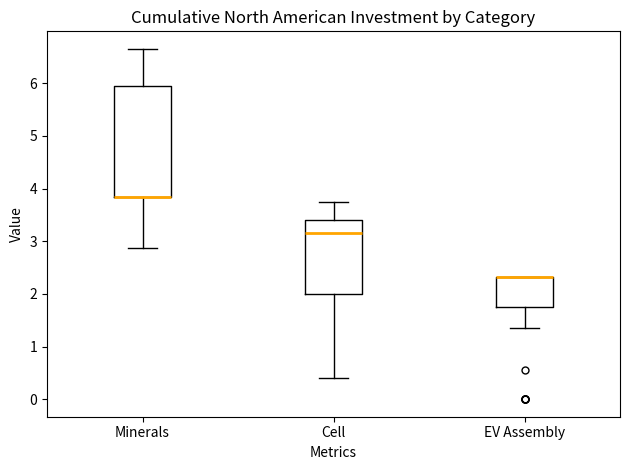

Reading left to right, read every box against the y-axis: the position of its median line, the range the box covers, and the ends of its whiskers. The values are not printed on the chart, so give them approximately, as read against the axis.

Minerals: median 3.8 (drawn on the box's lower edge), box 3.8 to 6.0, whiskers 2.9 to 6.7
Cell: median 3.2, box 2.0 to 3.4, whiskers 0.4 to 3.7
EV Assembly: median 2.3 (drawn on the box's upper edge), box 1.7 to 2.3, whiskers 1.4 to 2.3